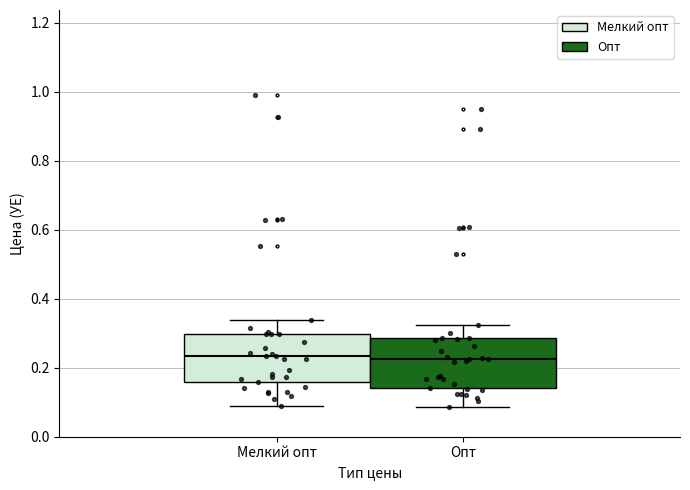

Where is the upper edge of the box for Опт on the y-axis? The values are not printed on the chart, so give them approximately, as read against the axis.

0.28